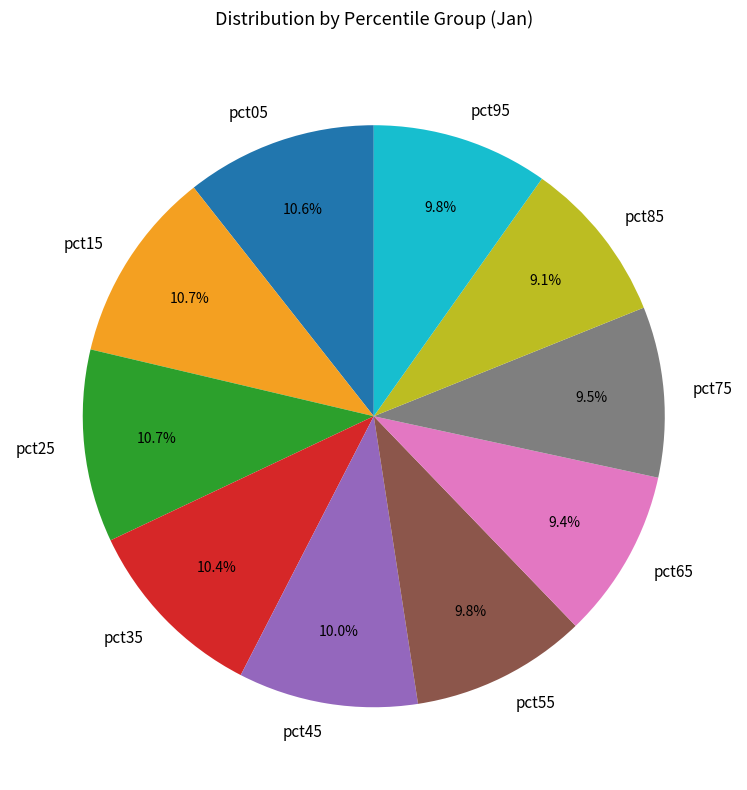

Is it true that pct35 is 10% of the pie?

True